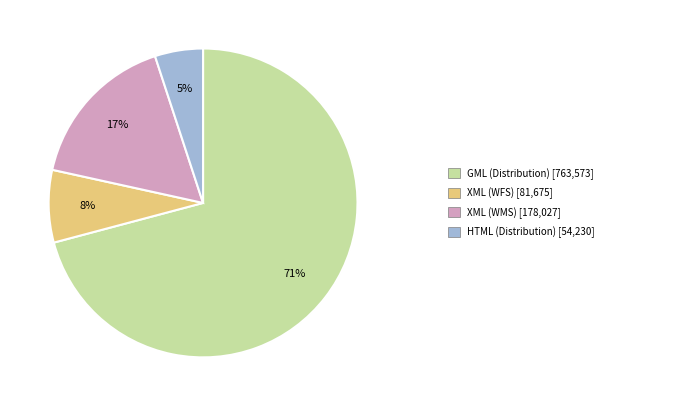

To the nearest percent, what is the average slice percentage?

25%